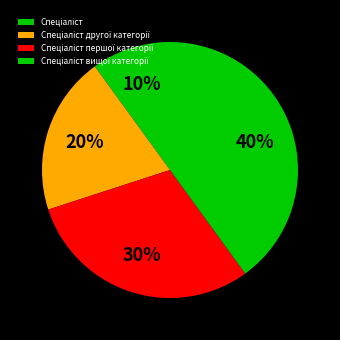

Count the number of slices in the pie.

4